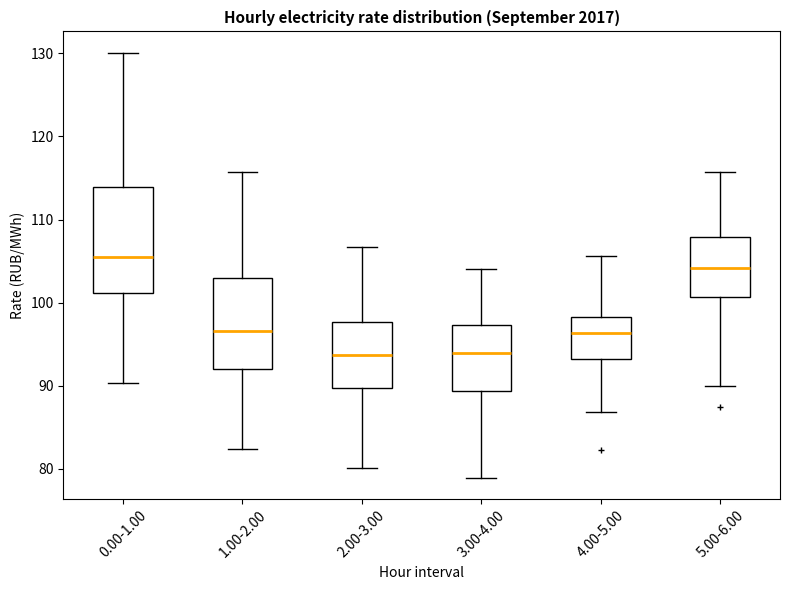

Which box has the highest median line?

0.00-1.00